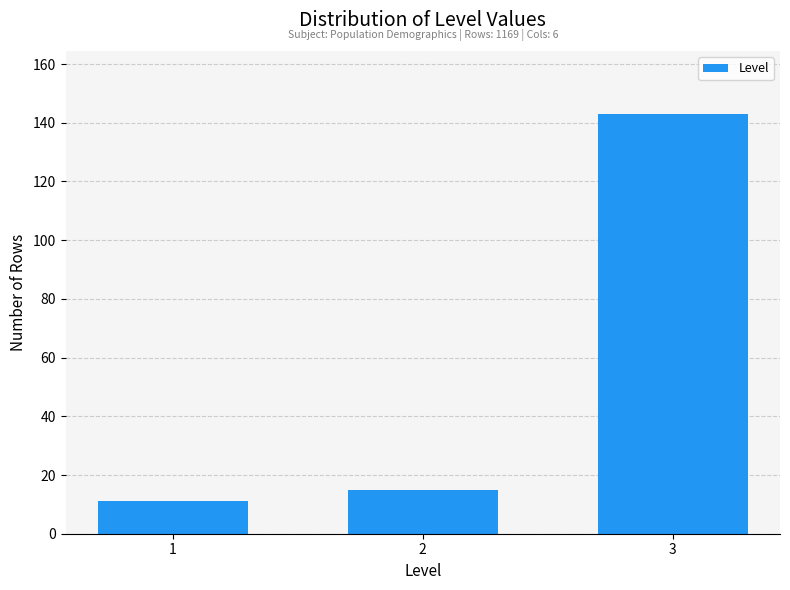

Reading left to right, what are all the values shown in this chart?

1=11	2=15	3=143